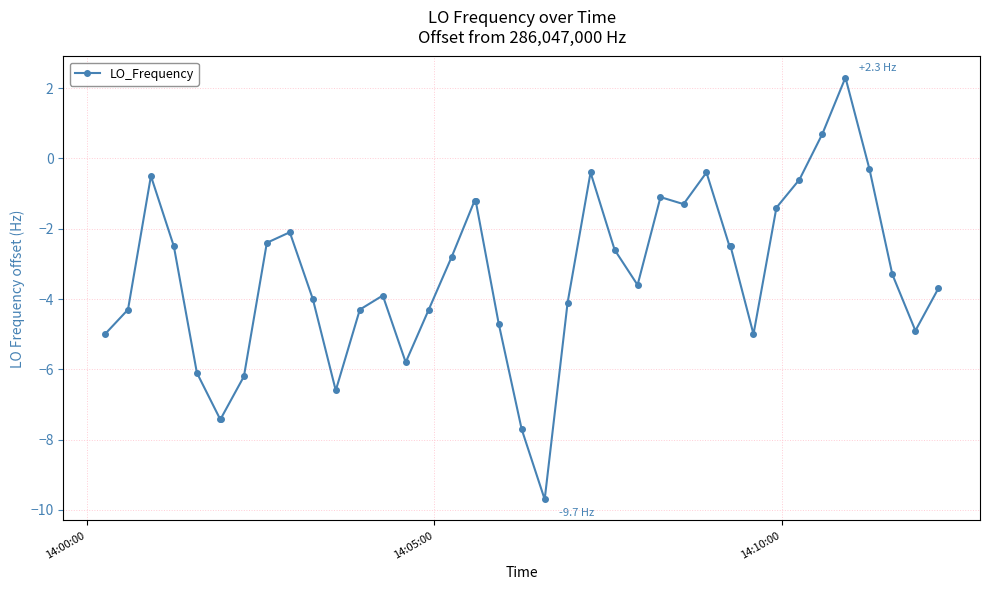

What is the smallest value displayed?

-9.7